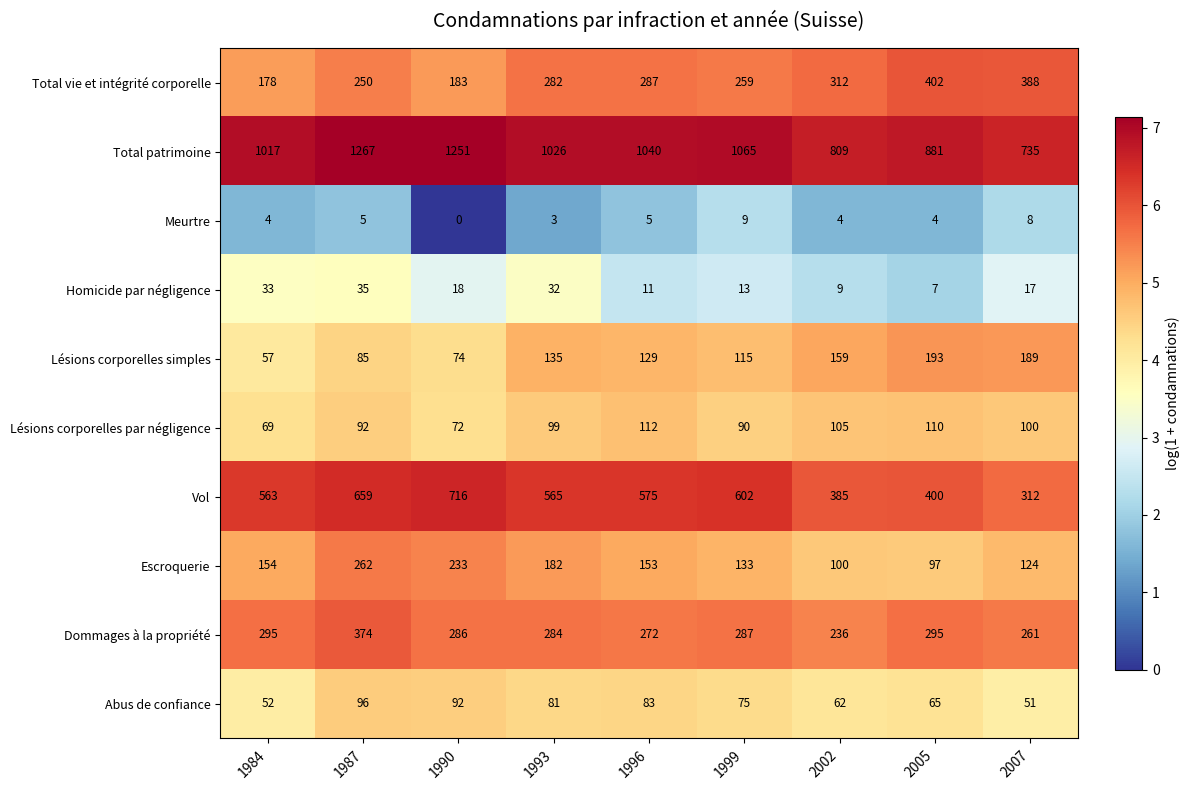

The value of Escroquerie at 1996 is 37. True or false?

False